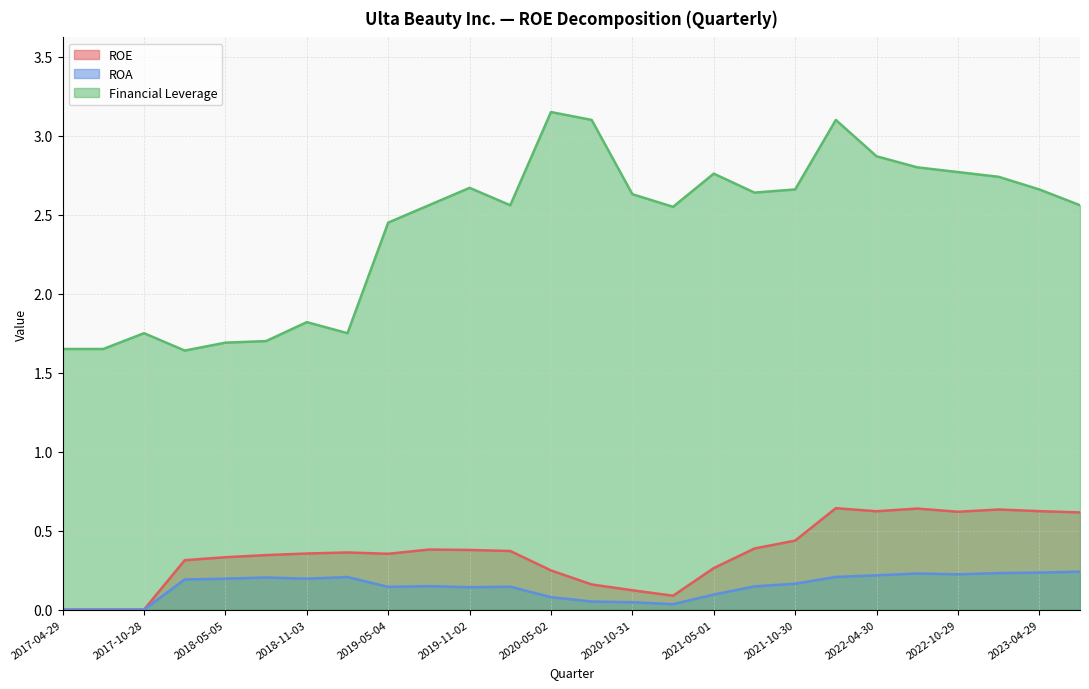

Count the number of data series in this chart.

3